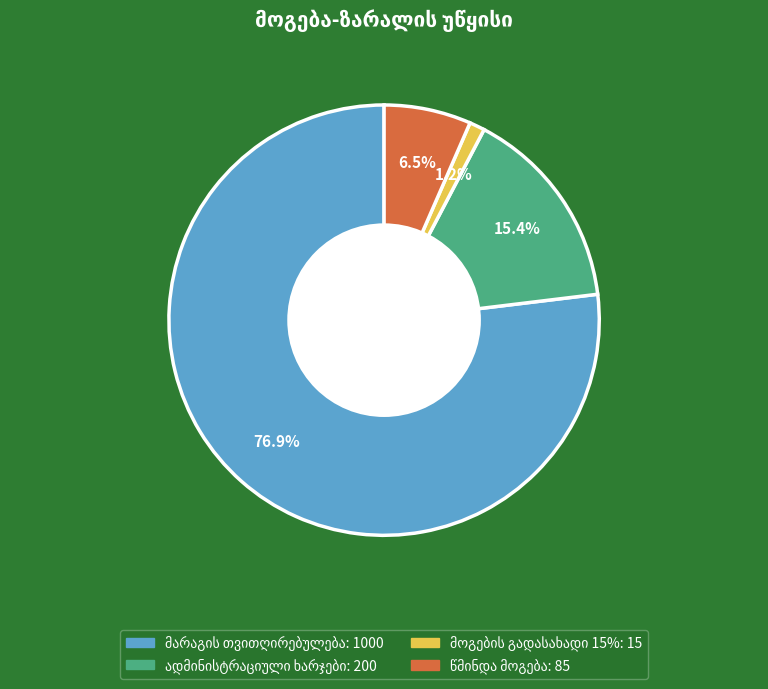

How many segments does this pie chart have?

4